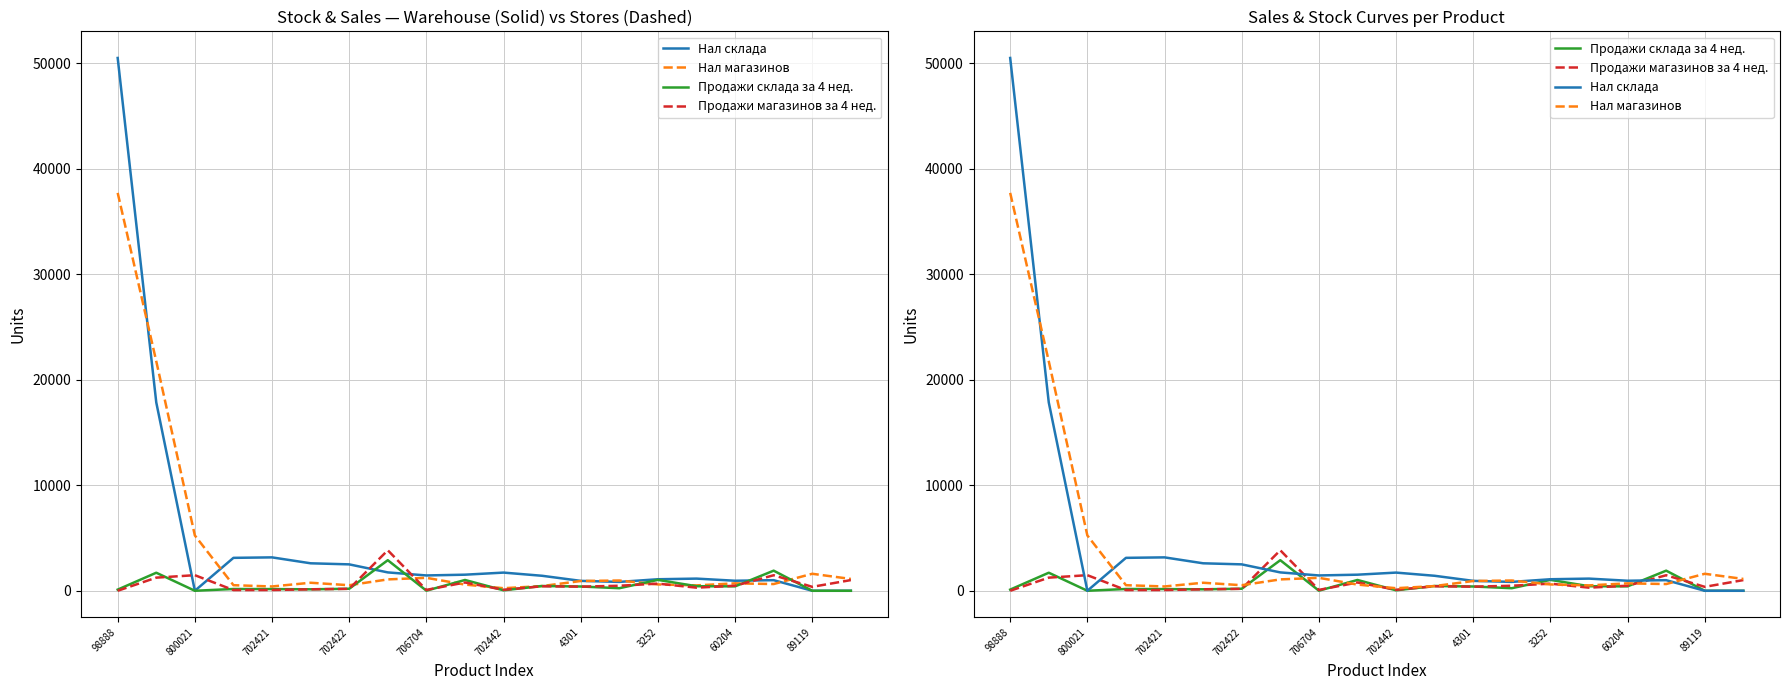

Which series has the largest total across all categories?

Нал склада